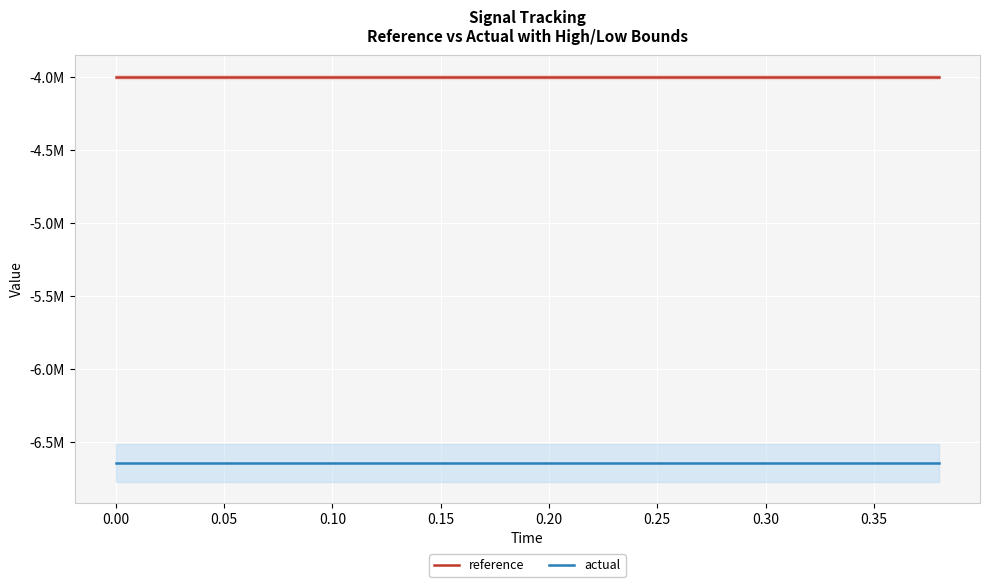

Which series has the largest range (max minus min)?

reference